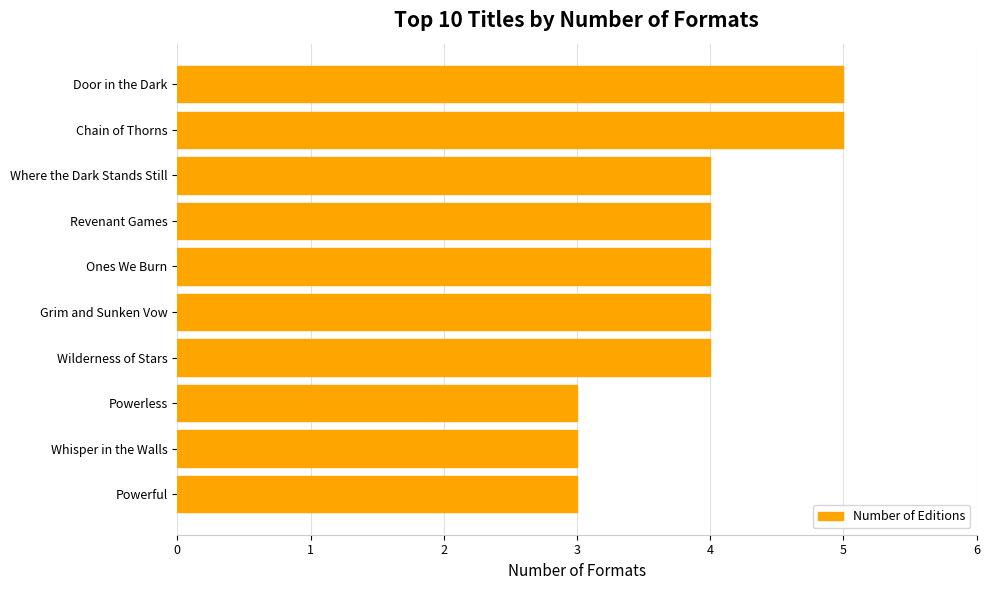

What is the minimum value shown in the chart?

3